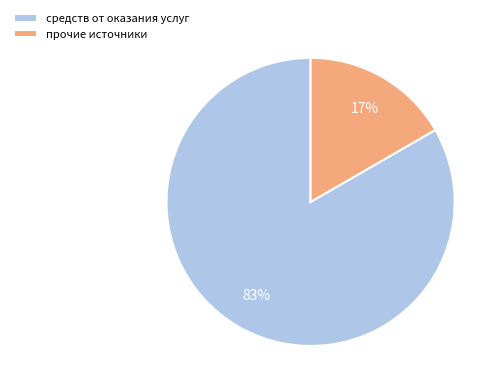

Between средств от оказания услуг and прочие источники, which is larger?

средств от оказания услуг